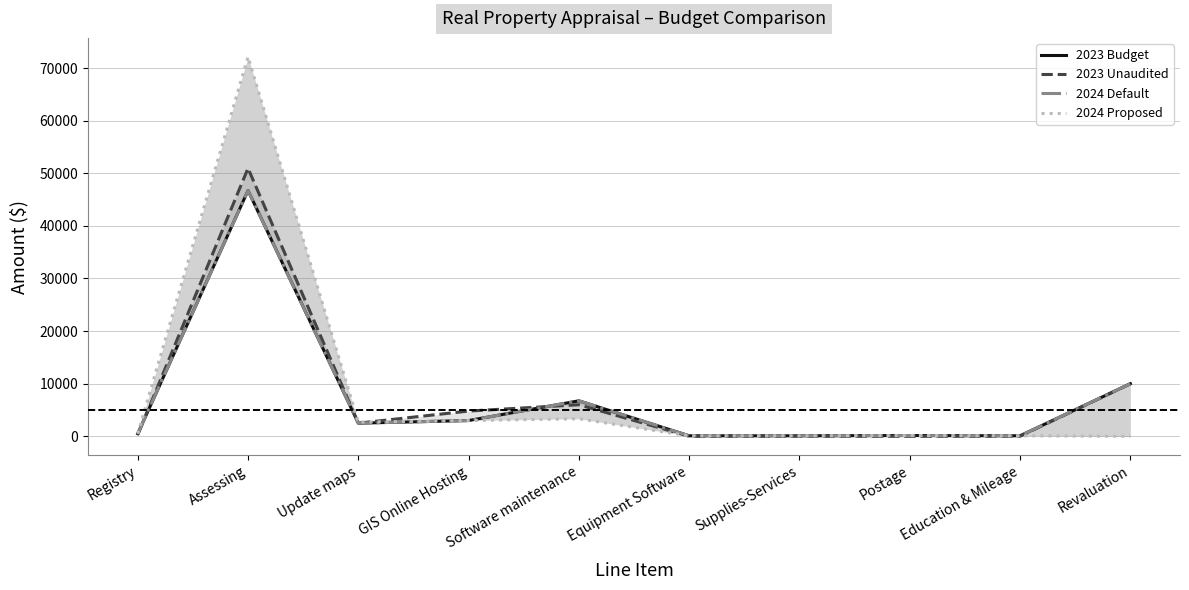

How many times do 2024 Default and 2023 Unaudited cross each other?

2